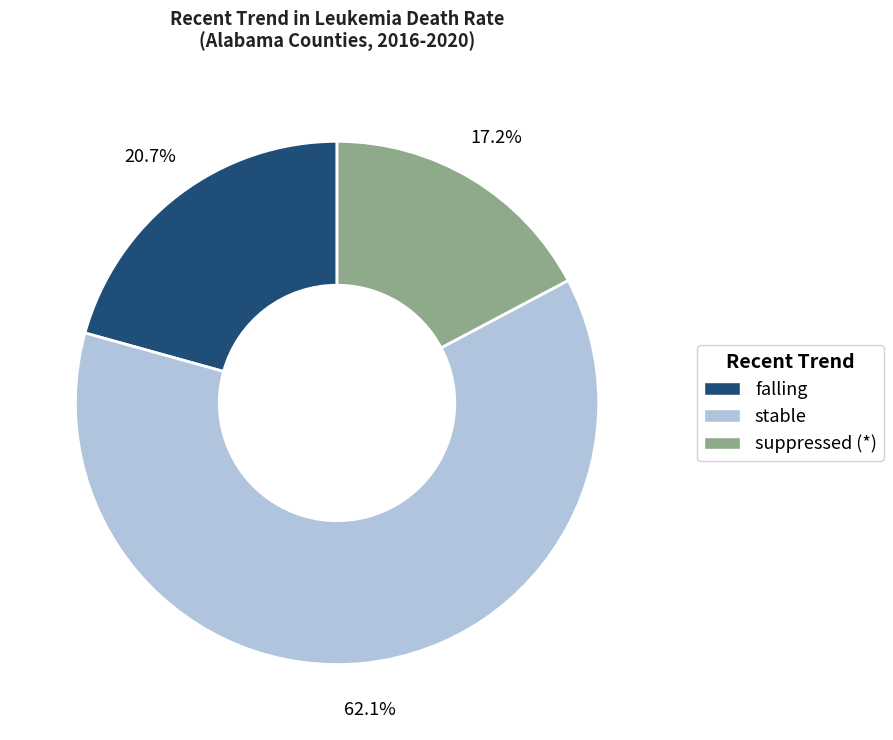

To the nearest percent, what is the combined percentage of stable and suppressed (*)?

79%